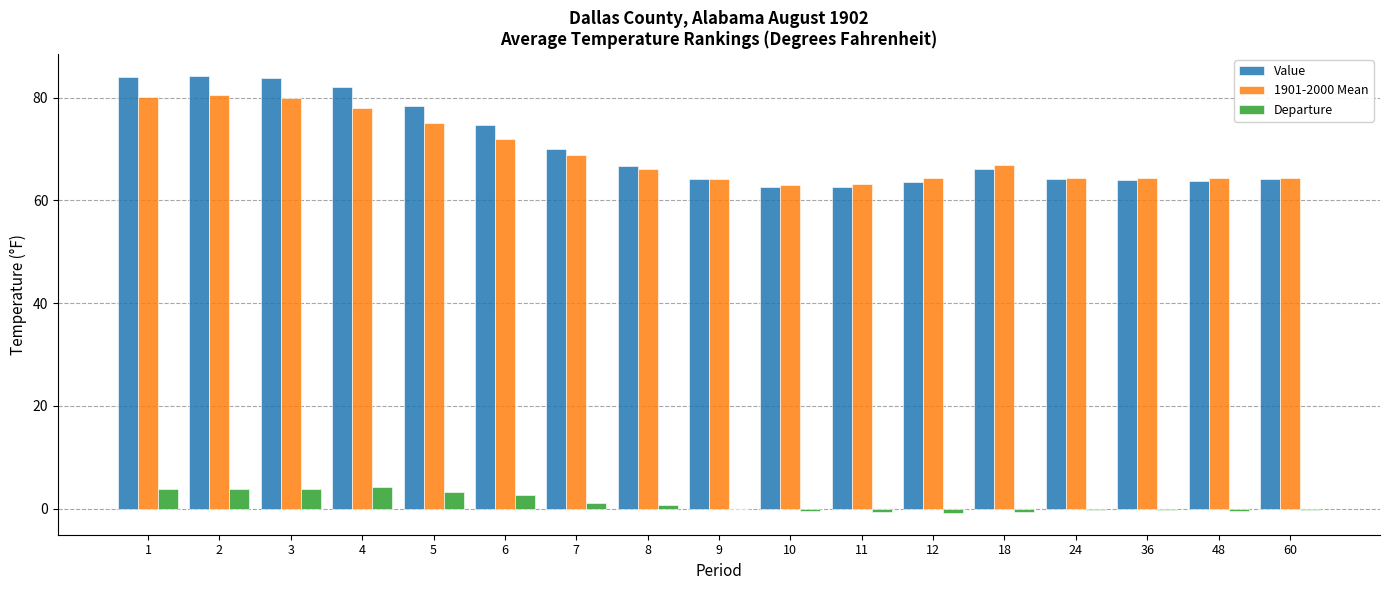

What is the maximum value shown in the chart?

84.3